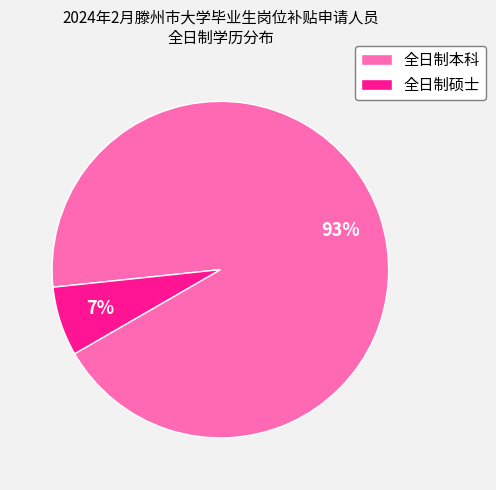

Which category accounts for the majority?

全日制本科